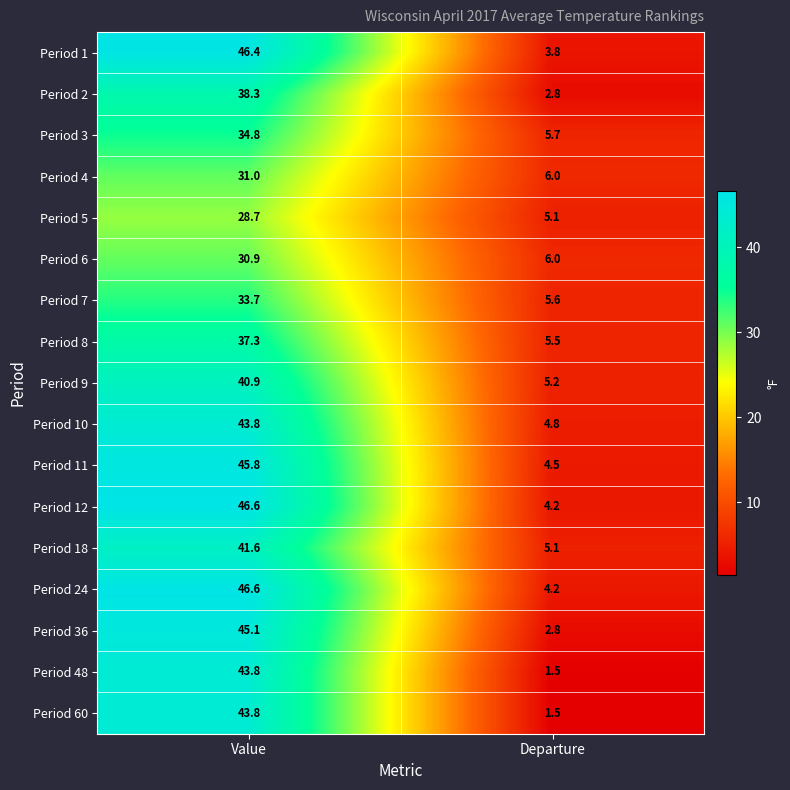

Is the value of Period 48 at Value greater than the value of Period 8 at Value?

Yes